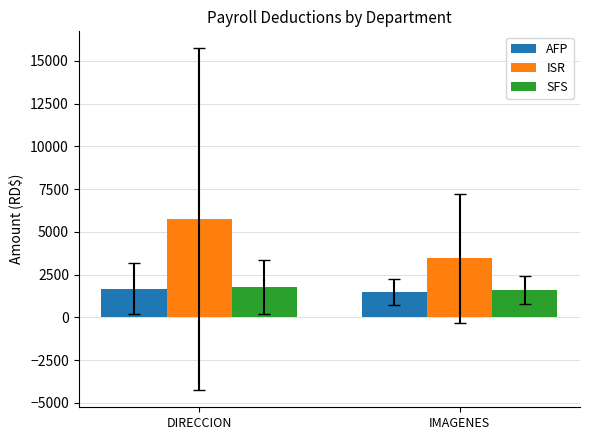

What position from the right is DIRECCION?

2